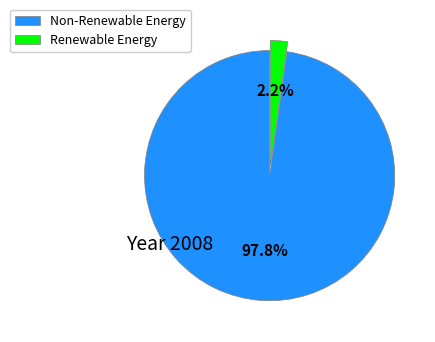

How many segments does this pie chart have?

2